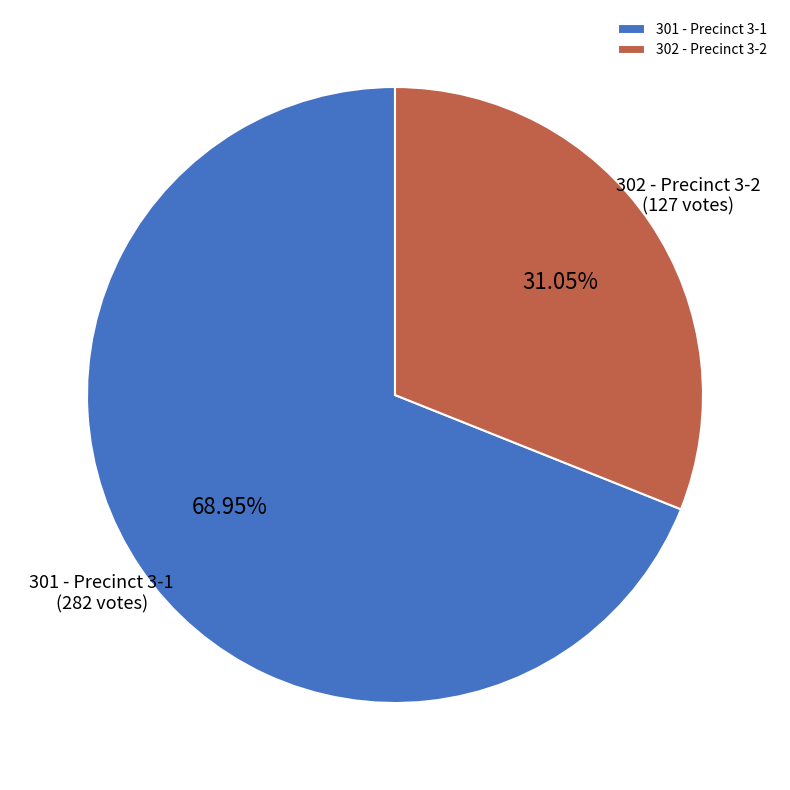

Which category has the smallest portion of the pie?

302 - Precinct 3-2